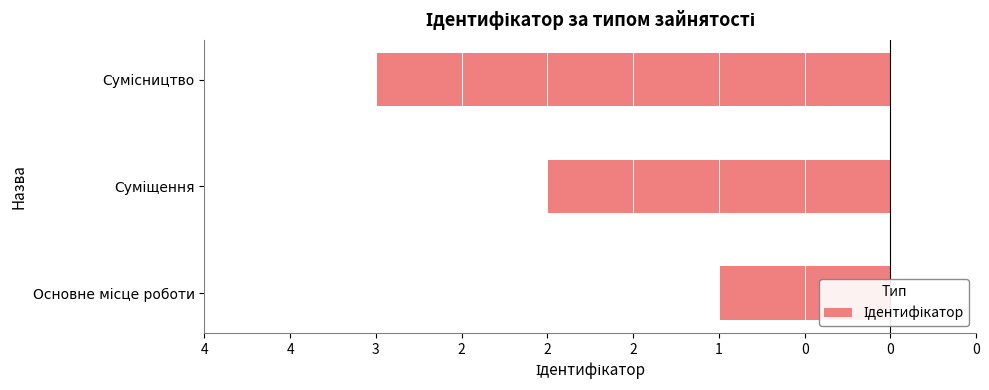

Are the bars horizontal?

Yes